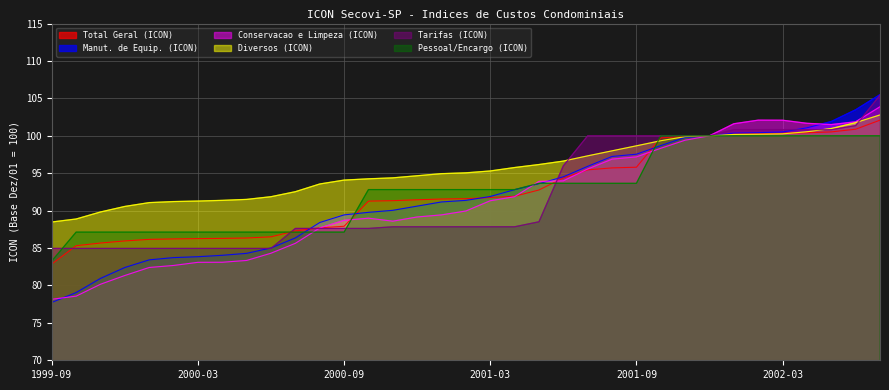

How many categories are shown in the chart?

35